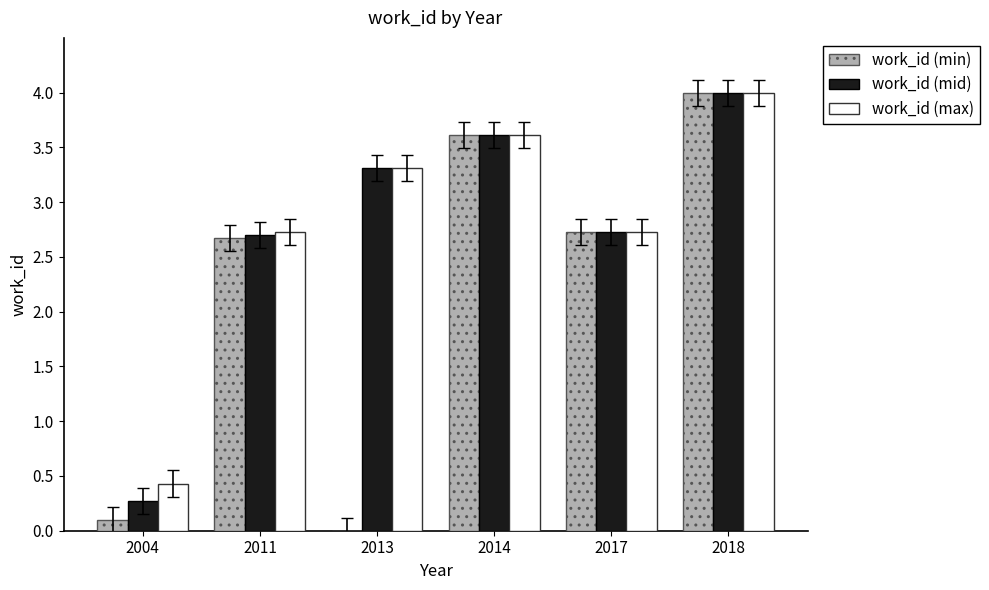

At which label does work_id (mid) reach its peak?

2018